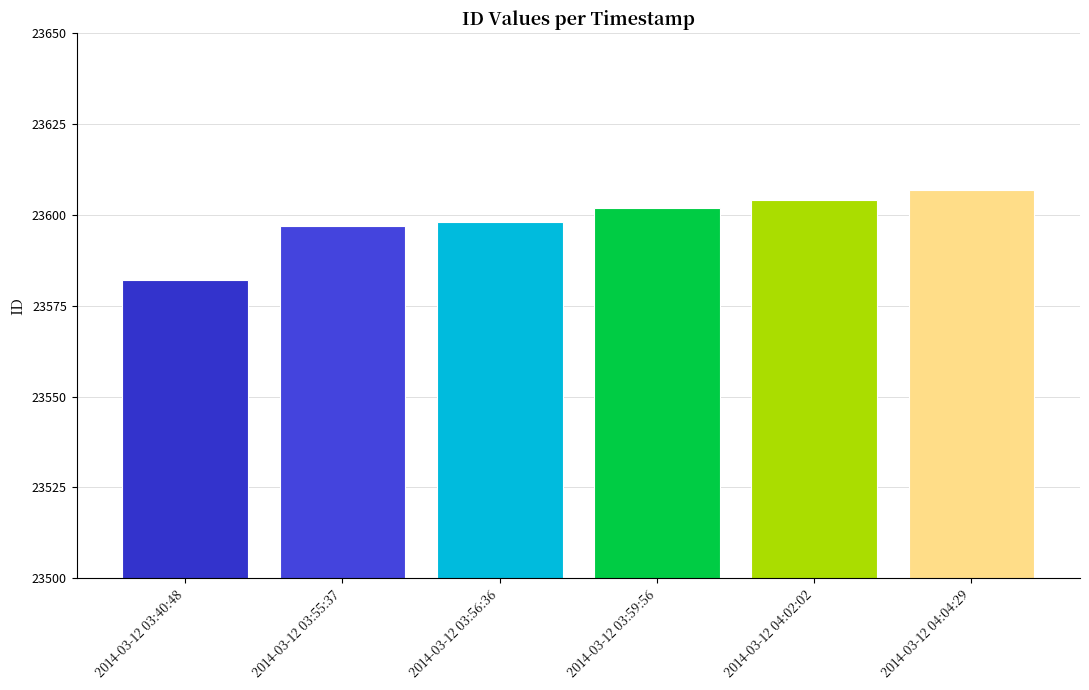

What is the value of the 3rd bar from the left?

23598